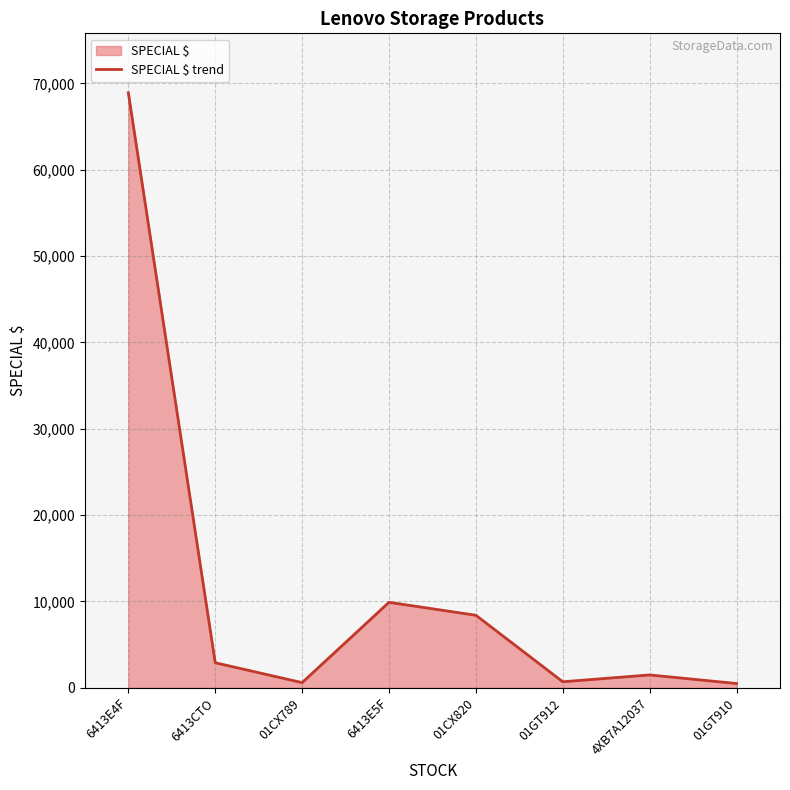

What is the smallest value displayed?

495